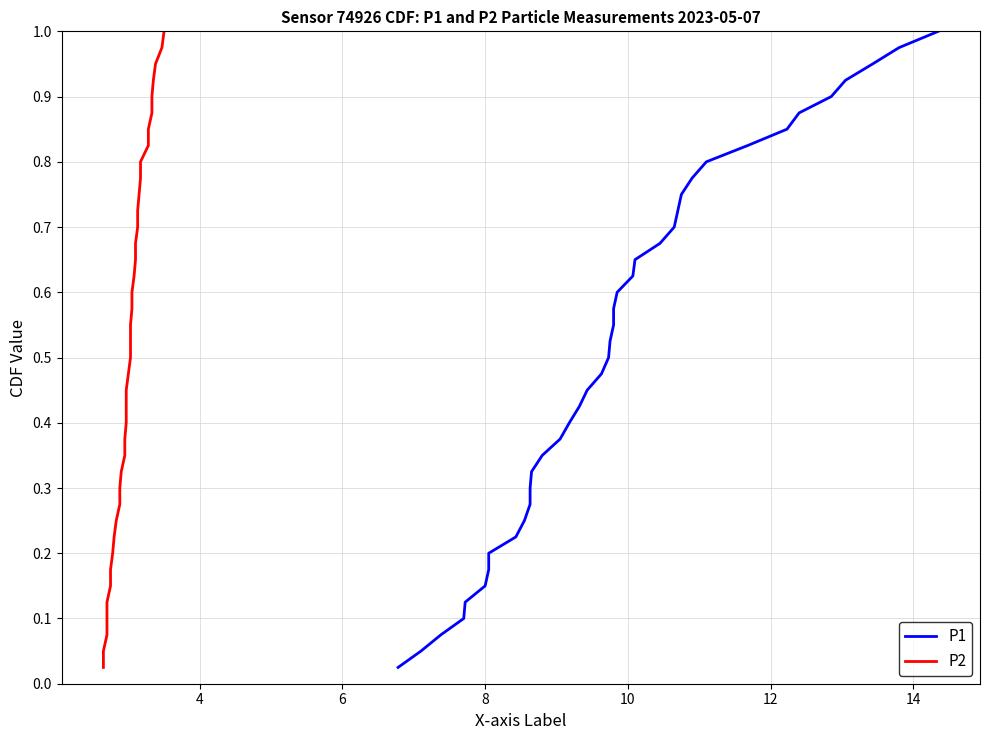

Reading right to left, list all the values displayed in this chart.

P1: 1.0	1.0	0.9	0.9	0.9	0.9	0.8	0.8	0.8	0.8	0.8	0.7	0.7	0.7	0.7	0.6	0.6	0.6	0.6	0.5	0.5	0.5	0.5	0.4	0.4	0.4	0.3	0.3	0.3	0.3	0.2	0.2	0.2	0.2	0.1	0.1	0.1	0.1	0.1	0.0
P2: 1.0	1.0	0.9	0.9	0.9	0.9	0.8	0.8	0.8	0.8	0.8	0.7	0.7	0.7	0.7	0.6	0.6	0.6	0.6	0.5	0.5	0.5	0.5	0.4	0.4	0.4	0.3	0.3	0.3	0.3	0.2	0.2	0.2	0.2	0.1	0.1	0.1	0.1	0.1	0.0